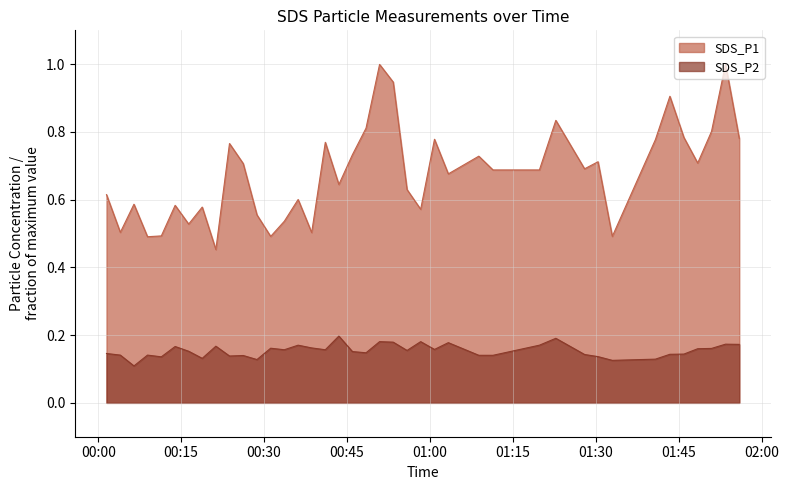

What is the minimum value shown in the chart?

0.1